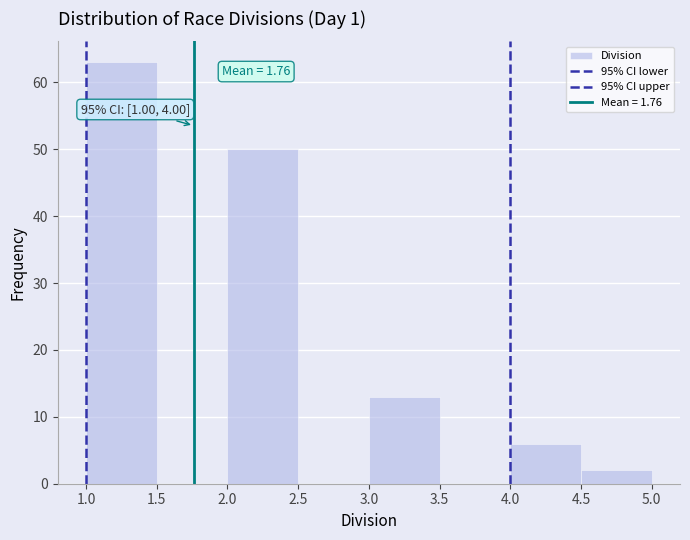

Over which range of the x-axis is the bar tallest?

1.0 to 1.5